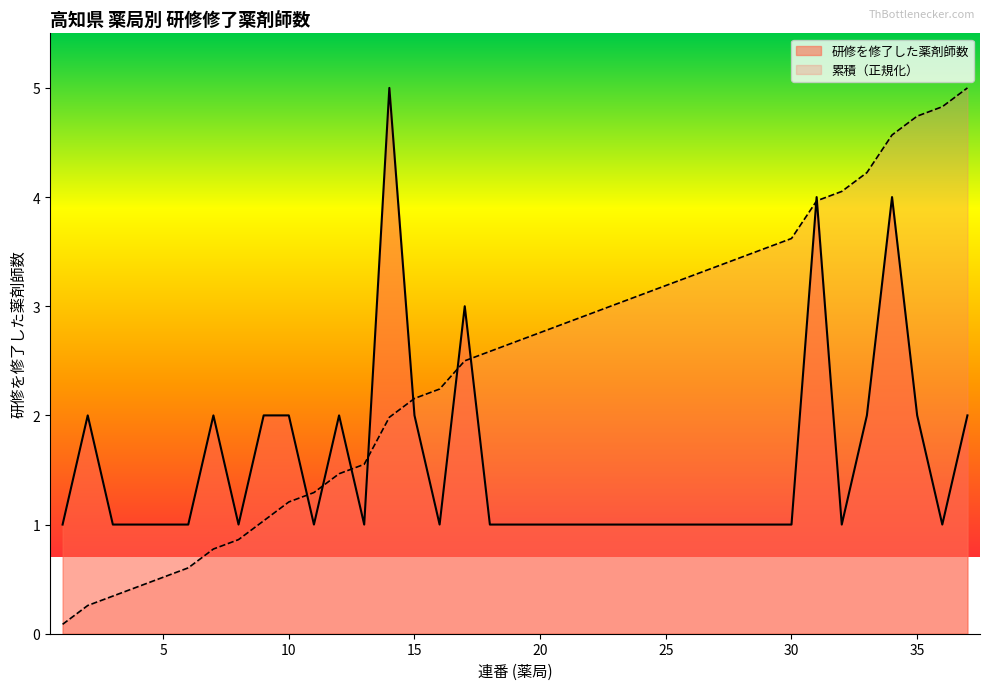

How many series are shown in this chart?

2